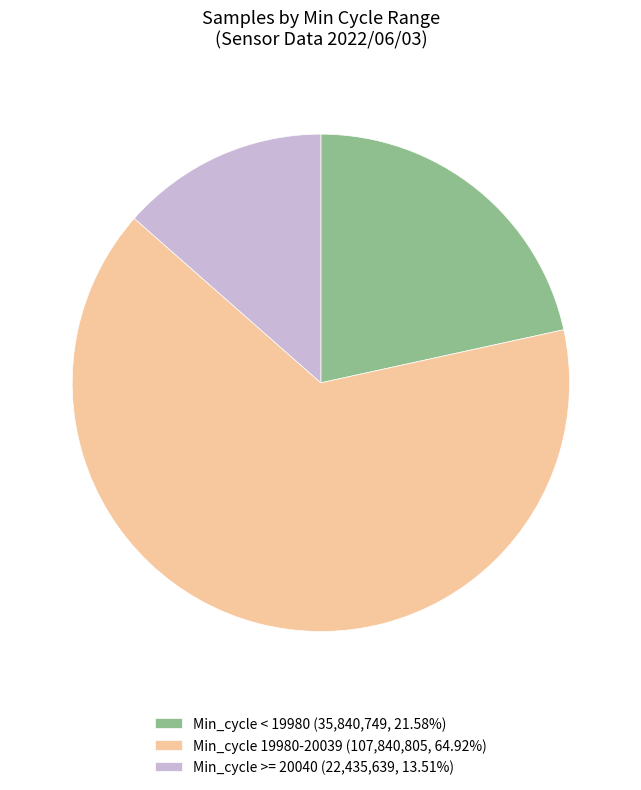

Is the sum of Min_cycle 19980-20039 (107,840,805, 64.92%) and Min_cycle < 19980 (35,840,749, 21.58%) greater than half?

Yes